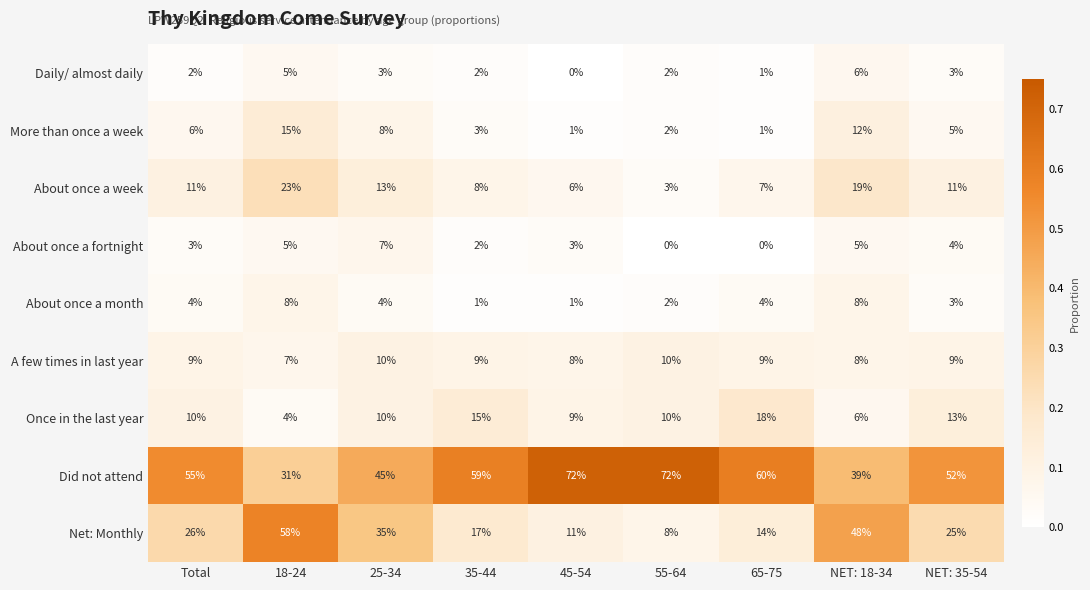

True or false: Once in the last year has a value of 13 at NET: 35-54.

True